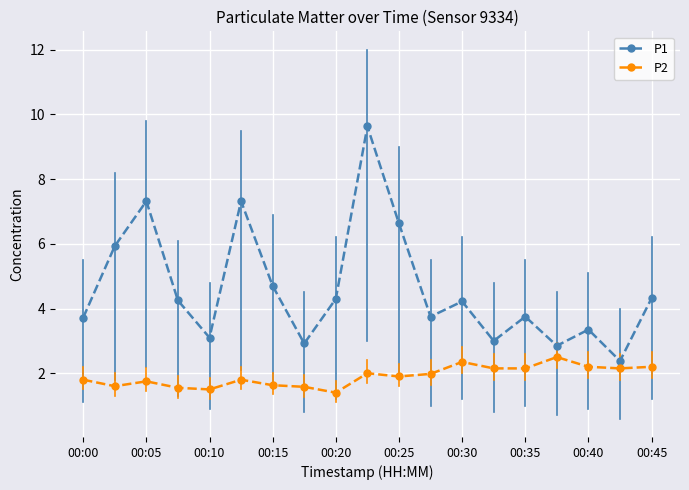

What is the maximum value shown in the chart?

9.6